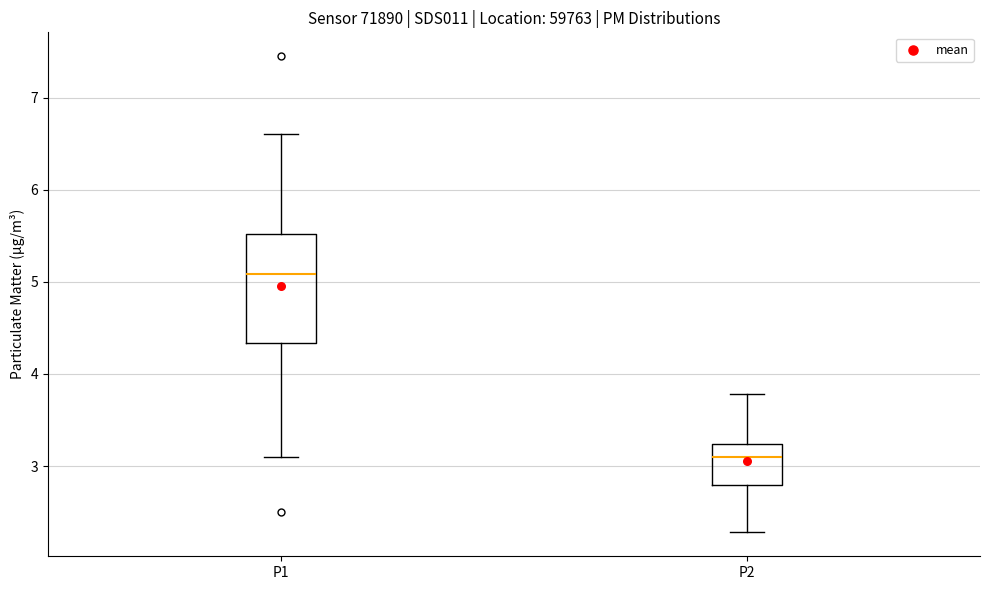

Where does the median line of the box for P1 sit on the y-axis? The values are not printed on the chart, so give them approximately, as read against the axis.

5.1